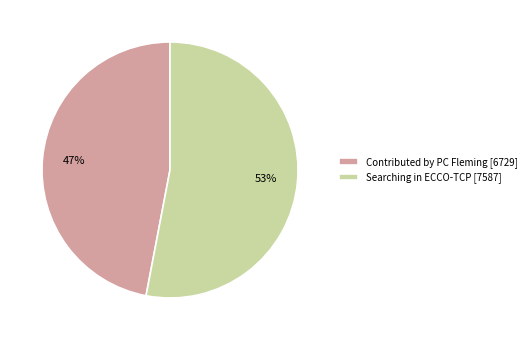

Rank the categories by value from highest to lowest.

Searching in ECCO-TCP, Contributed by PC Fleming